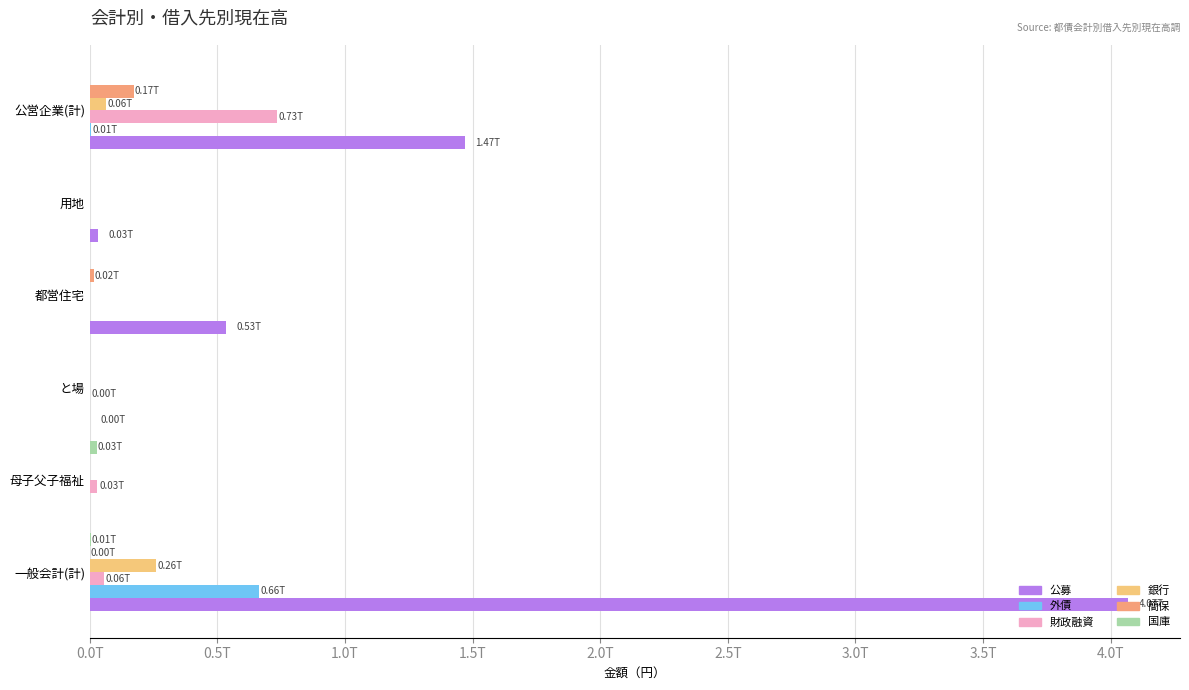

At which category is the sum across all series the highest?

一般会計(計)